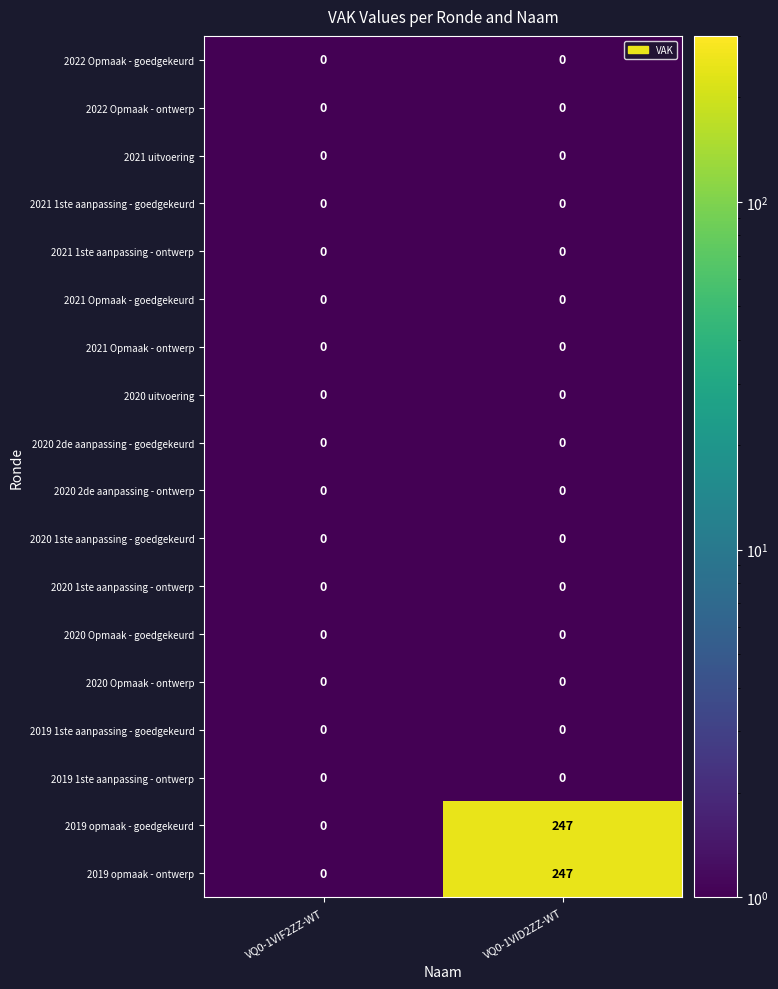

At which label is 2019 opmaak - ontwerp closest to 123?

VQ0-1VIF2ZZ-WT